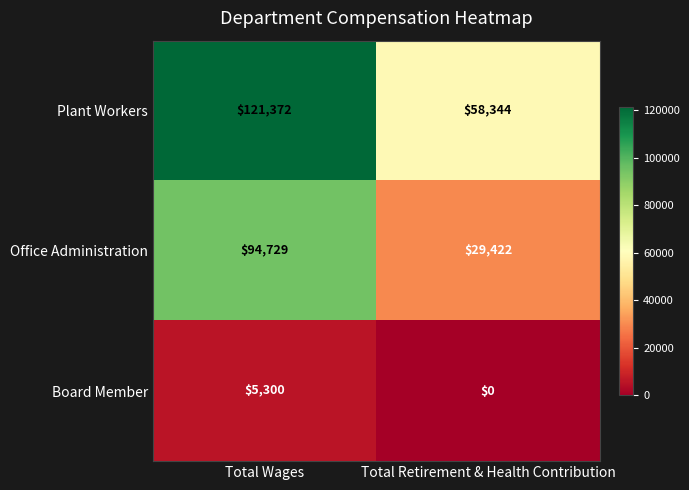

Rank the series by their maximum value, from highest to lowest.

Plant Workers, Office Administration, Board Member